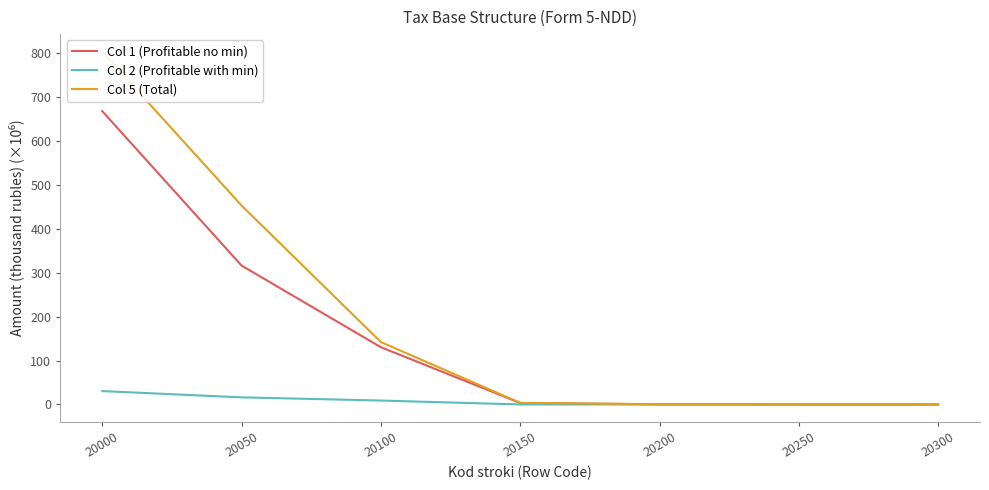

What is the average value of the Col 5 (Total) series?

200.4